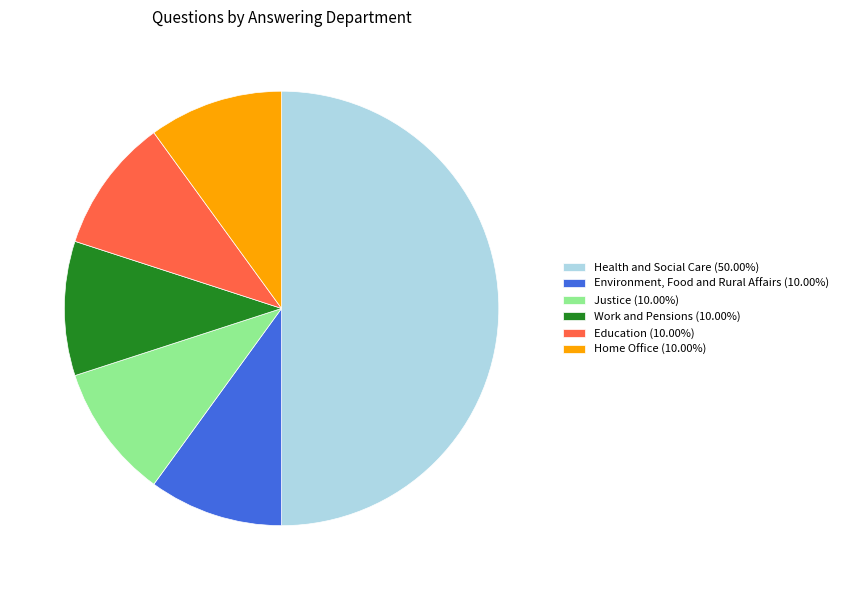

True or false: Health and Social Care accounts for 50% of the total.

True